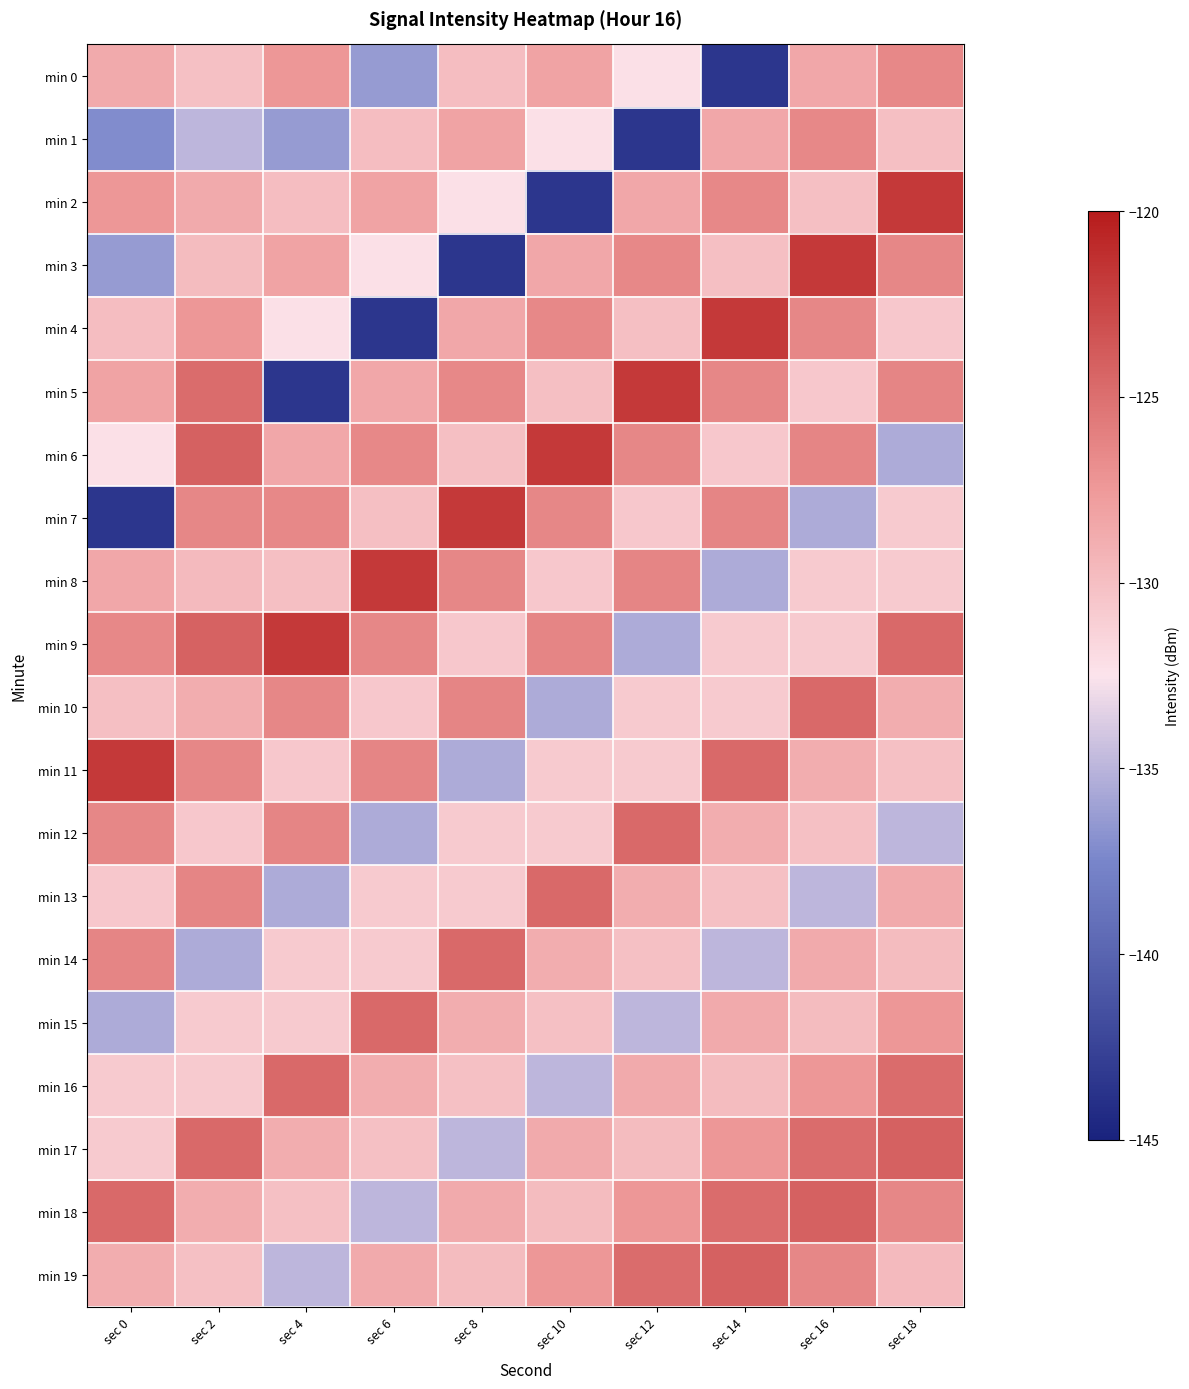

Which series has the largest total across all categories?

min 9